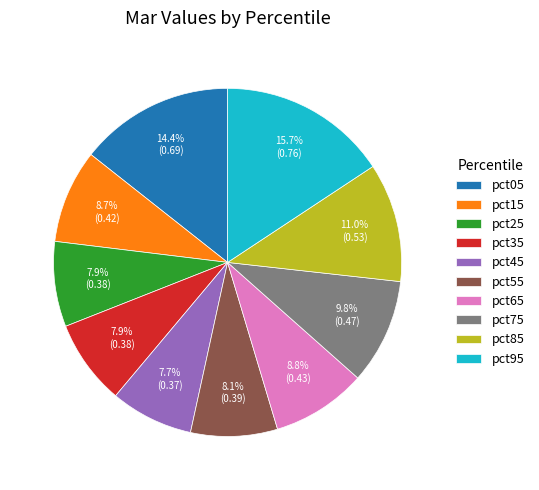

Do pct05 and pct35 together represent more than half of the pie?

No